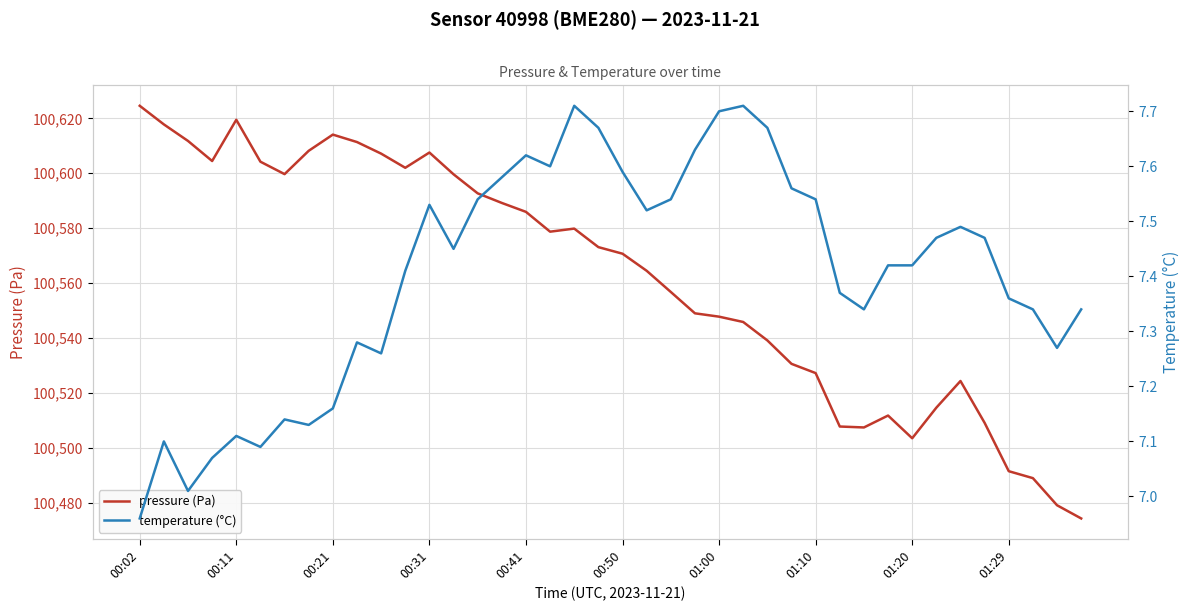

Which category has the highest value in the pressure (Pa) series?

00:02